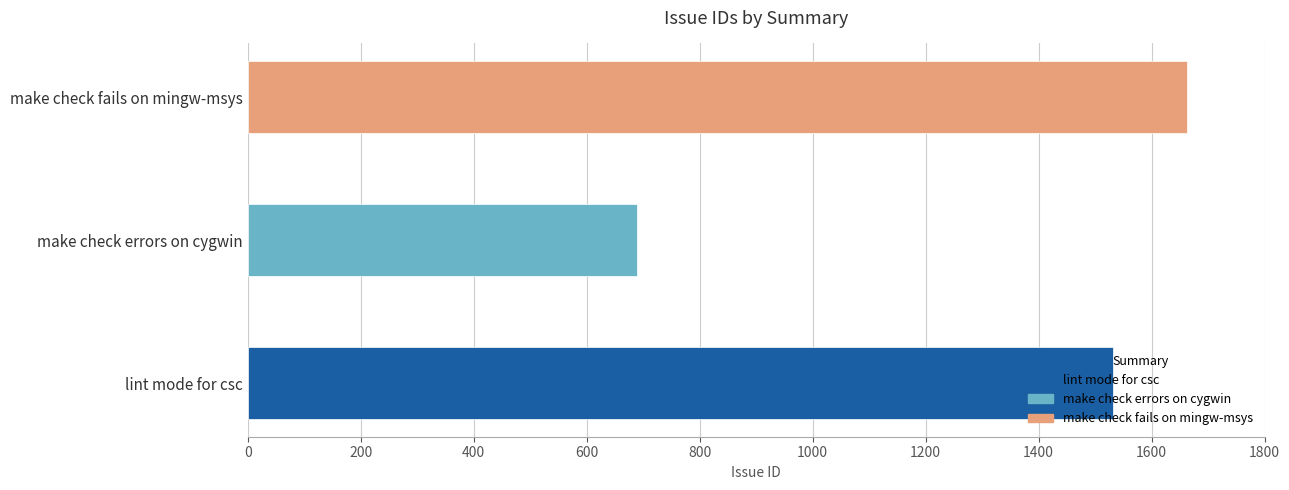

Reading left to right, what are all the values shown in this chart?

1532	690	1663